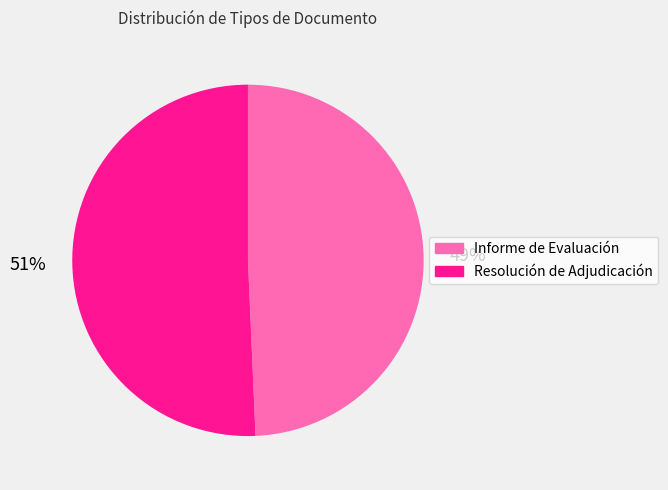

Which has a higher value, Resolución de Adjudicación or Informe de Evaluación?

Resolución de Adjudicación